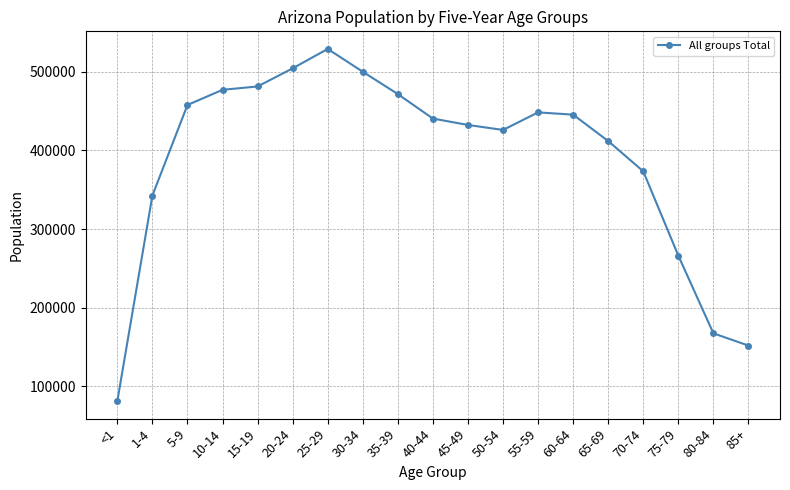

What is the smallest value displayed?

81244